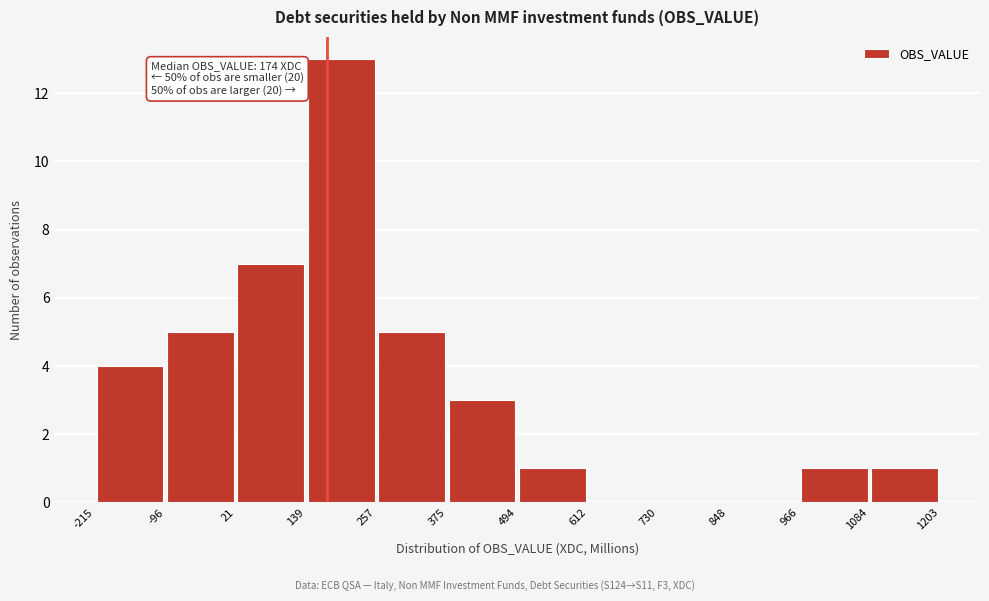

Over which range of the x-axis is the bar tallest?

139 to 257